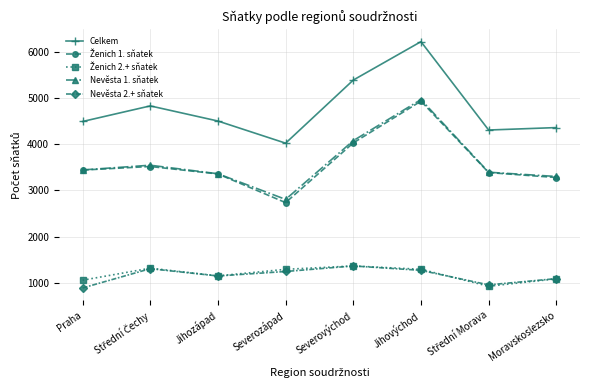

How many values in the Nevěsta 1. sňatek series are below 3444?

4